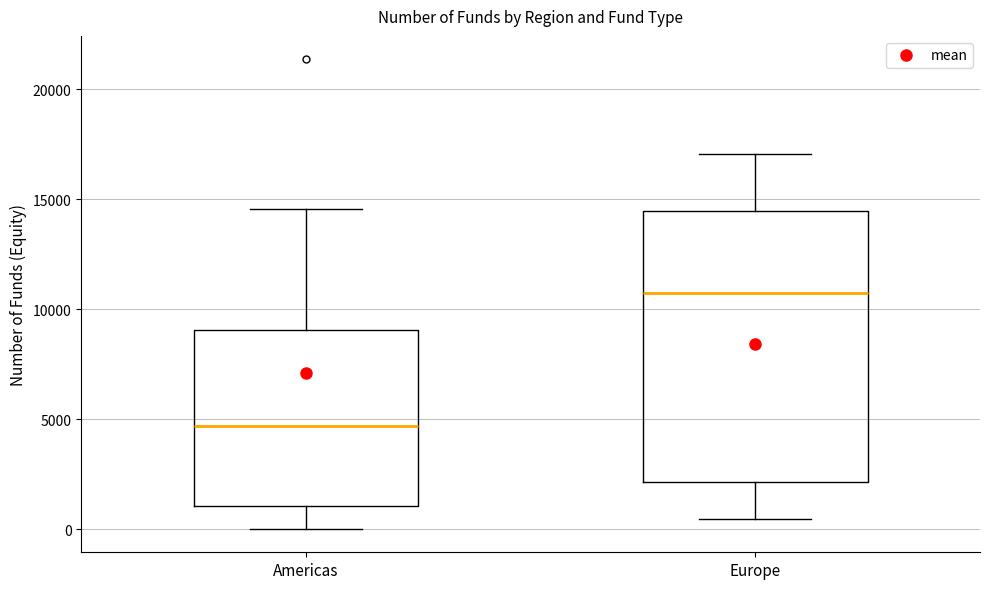

Reading left to right, transcribe this box plot: for each box, give where its median line is, the range the box spans, and where its two whiskers end, as read against the y-axis. The values are not printed on the chart, so give them approximately, as read against the axis.

Americas: median 4500, box 1000 to 9000, whiskers 0 to 14500
Europe: median 10500, box 2000 to 14500, whiskers 500 to 17000